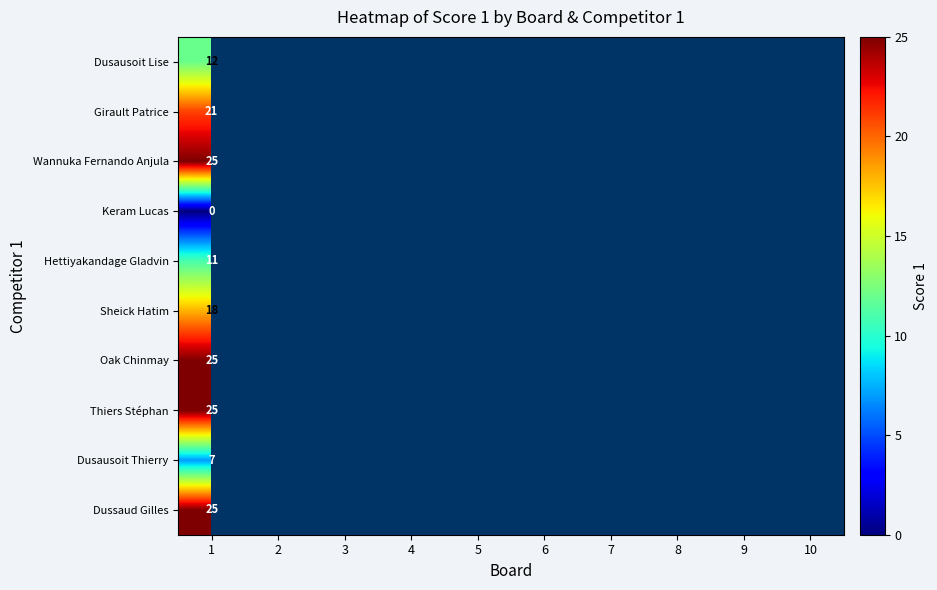

At which category does the chart reach its minimum across all series?

1